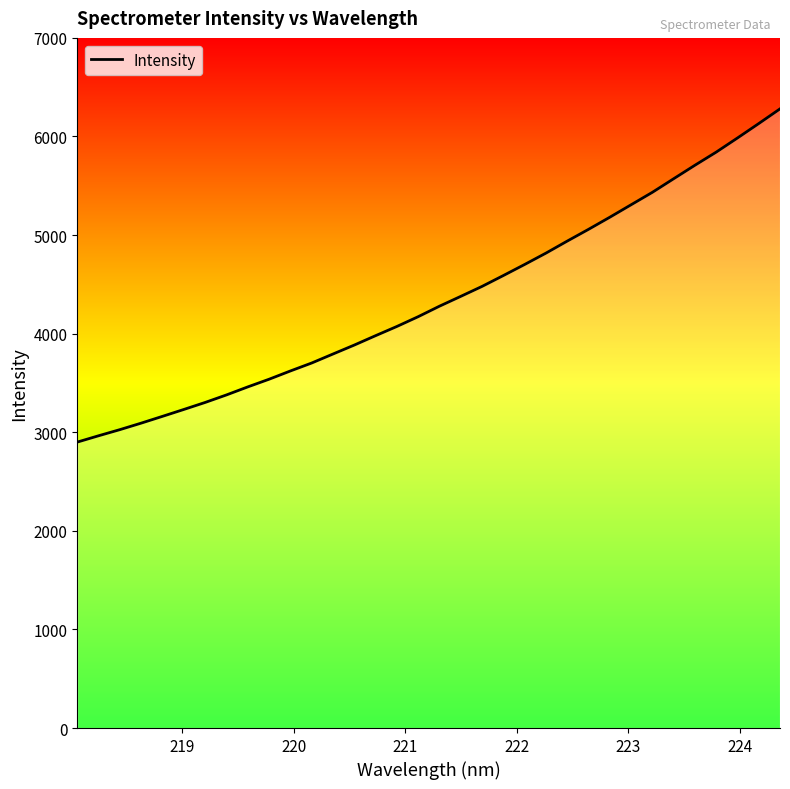

What is the greatest value displayed?

6280.1